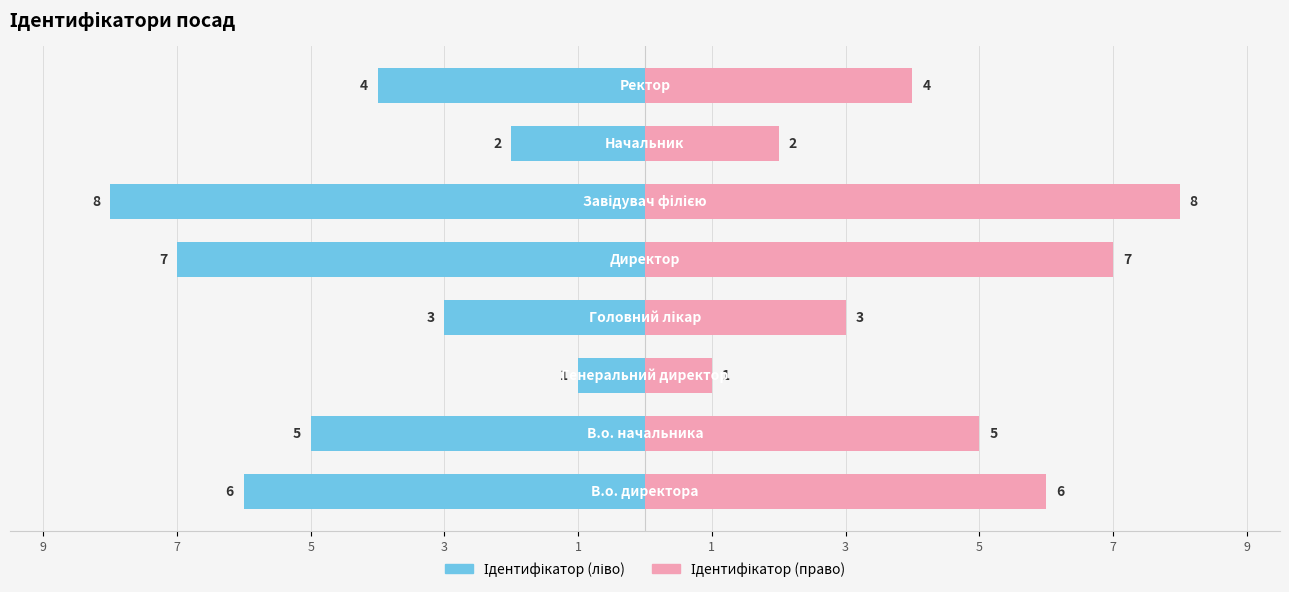

What value does the Ідентифікатор (ліво) series have at 5?

-1